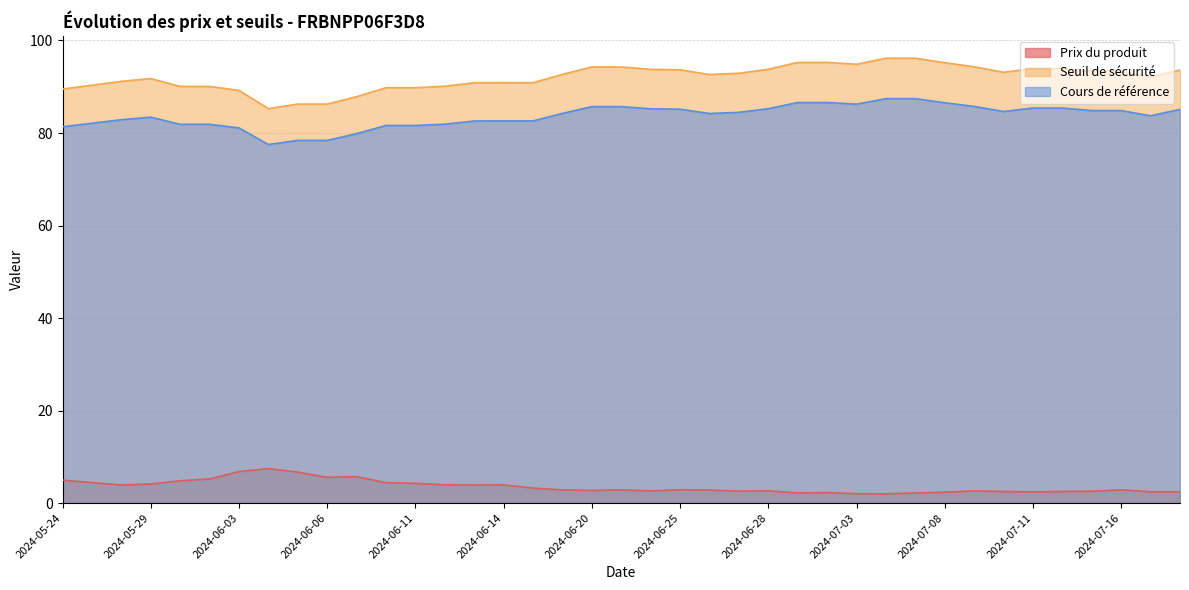

True or false: Prix du produit and Cours de référence intersect in this chart.

False